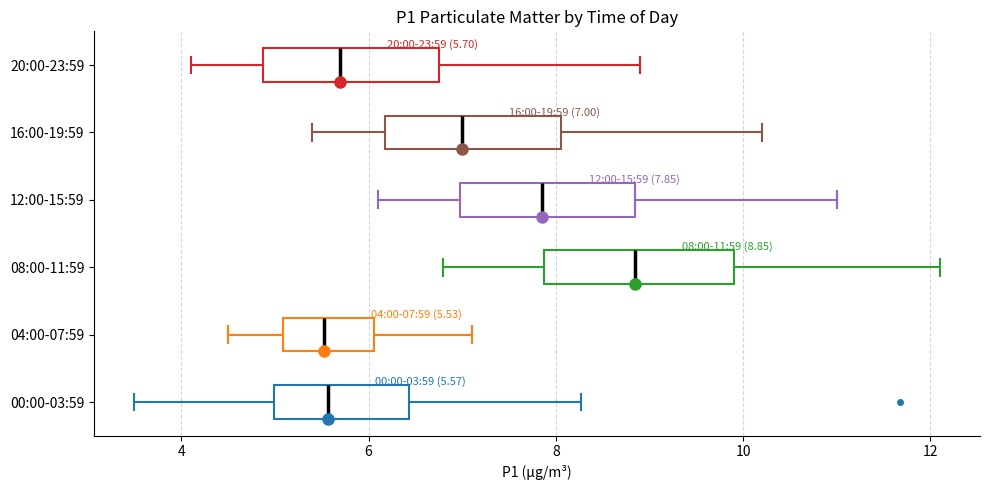

Which box's median line is the furthest to the right?

08:00-11:59